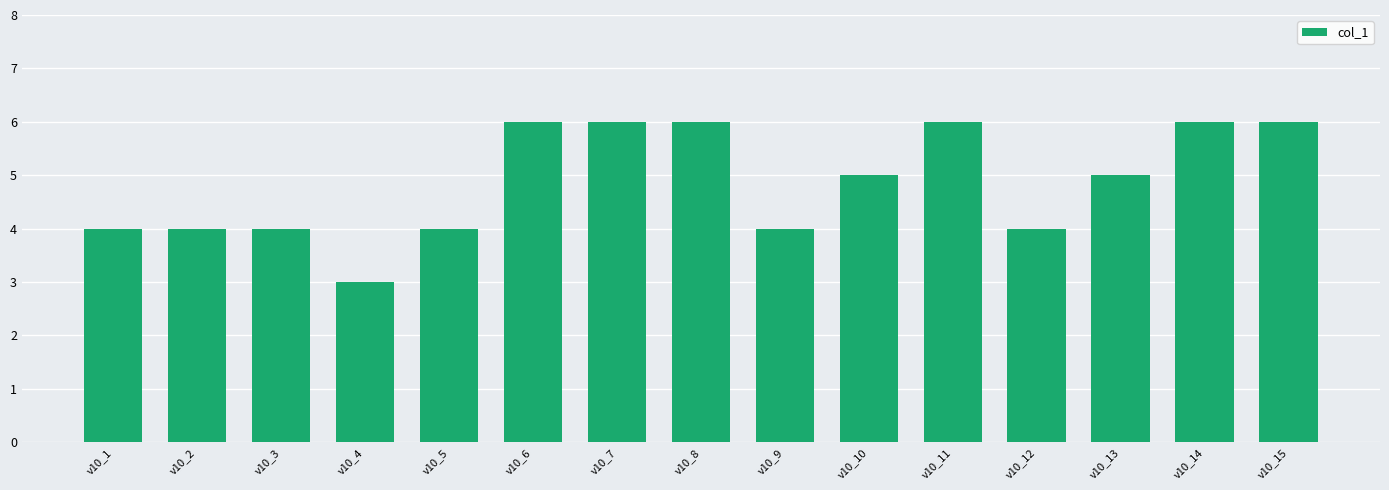

Reading left to right, extract all data points from this chart.

v10_1=4	v10_2=4	v10_3=4	v10_4=3	v10_5=4	v10_6=6	v10_7=6	v10_8=6	v10_9=4	v10_10=5	v10_11=6	v10_12=4	v10_13=5	v10_14=6	v10_15=6